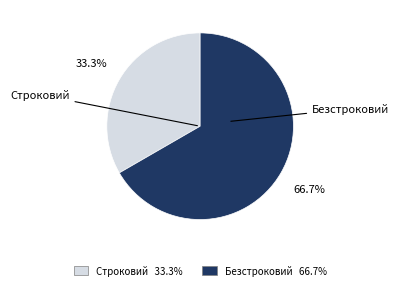

What percentage is the Строковий slice, to the nearest percent?

33%